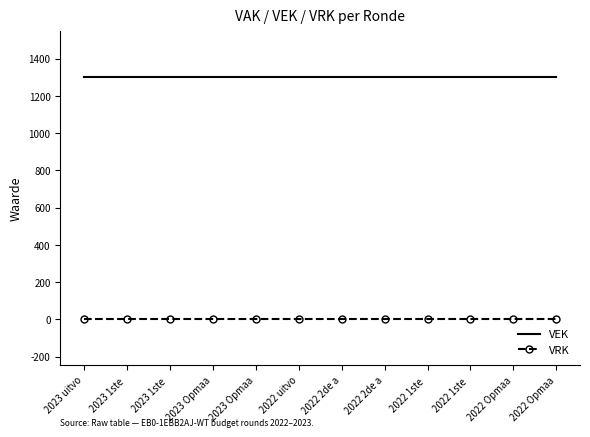

True or false: VEK and VRK intersect in this chart.

False